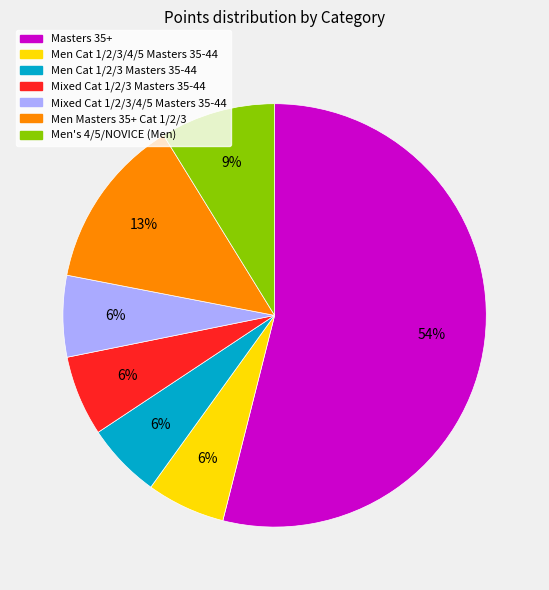

Do Men Cat 1/2/3/4/5 Masters 35-44 and Men Cat 1/2/3 Masters 35-44 together represent more than half of the pie?

No